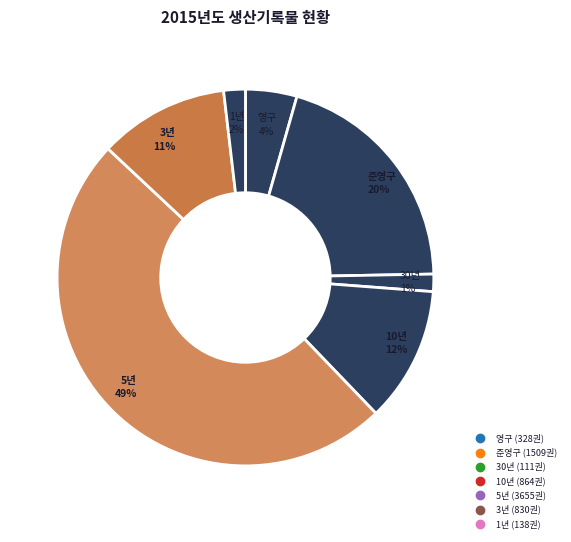

To the nearest percent, what is the combined percentage of 1년 and 준영구?

22%